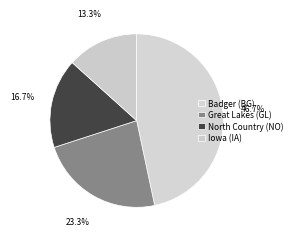

Count the number of slices in the pie.

4